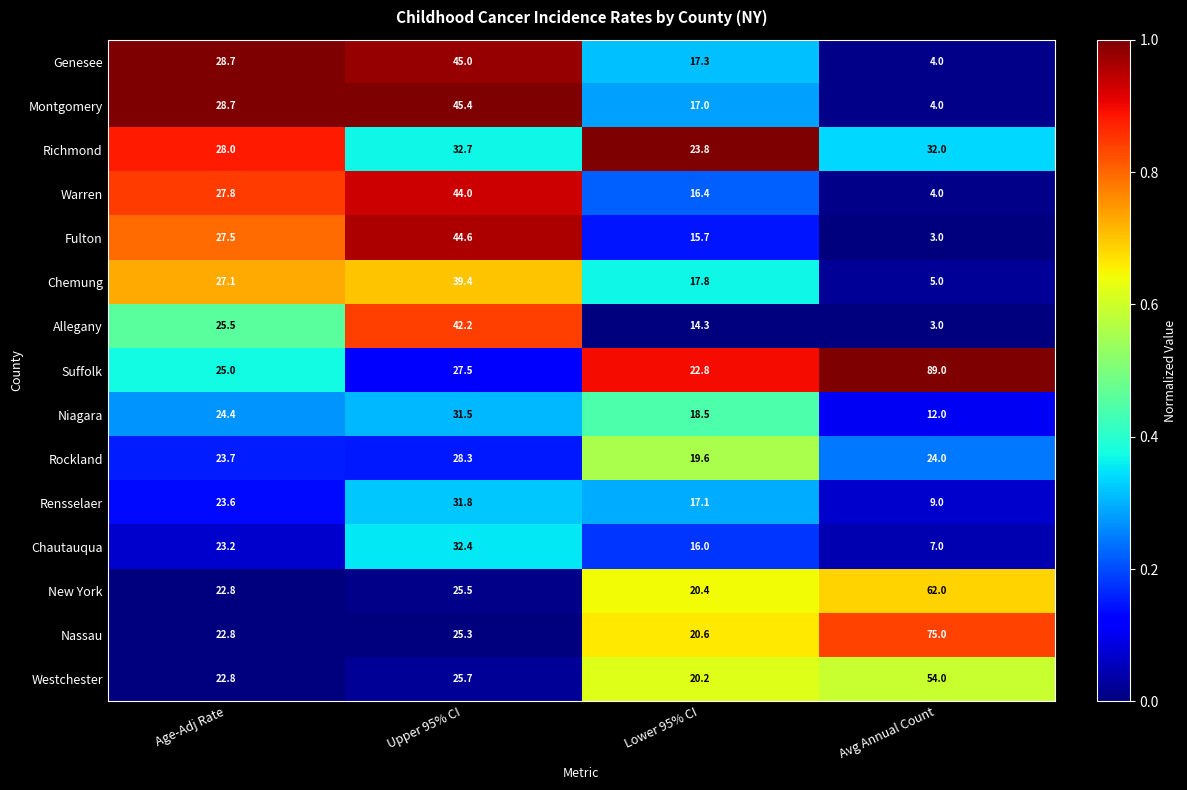

What is the total value across all series at Age-Adj Rate?

381.6